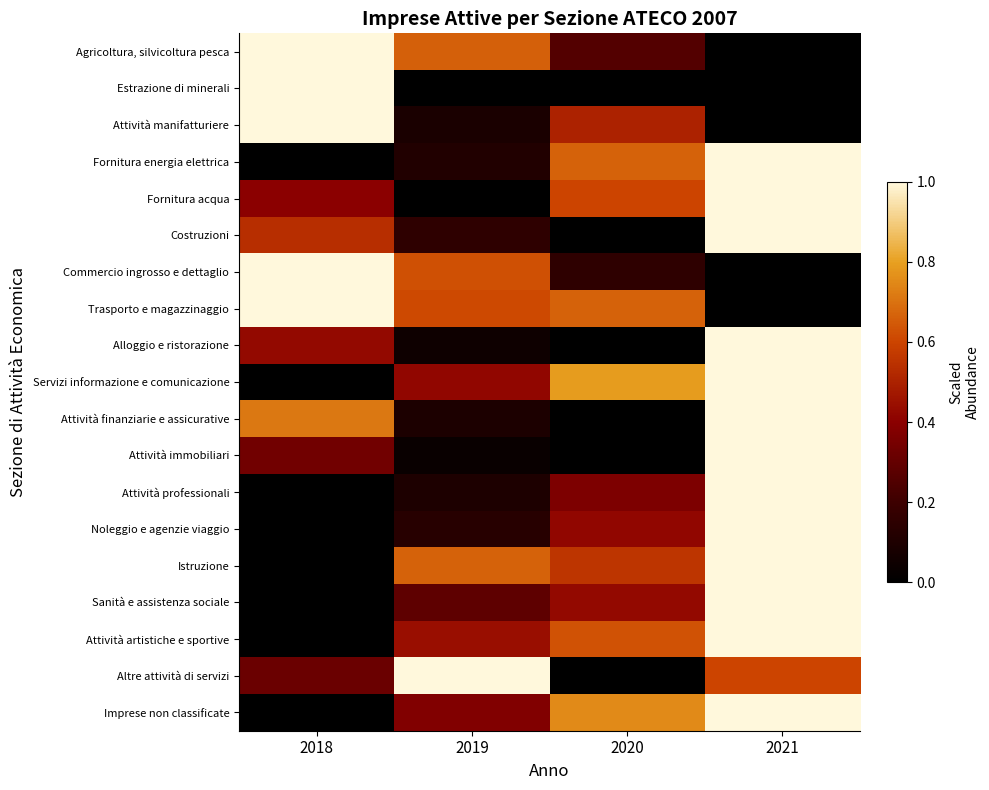

What is the difference between the highest and lowest values at 2021?

1.0